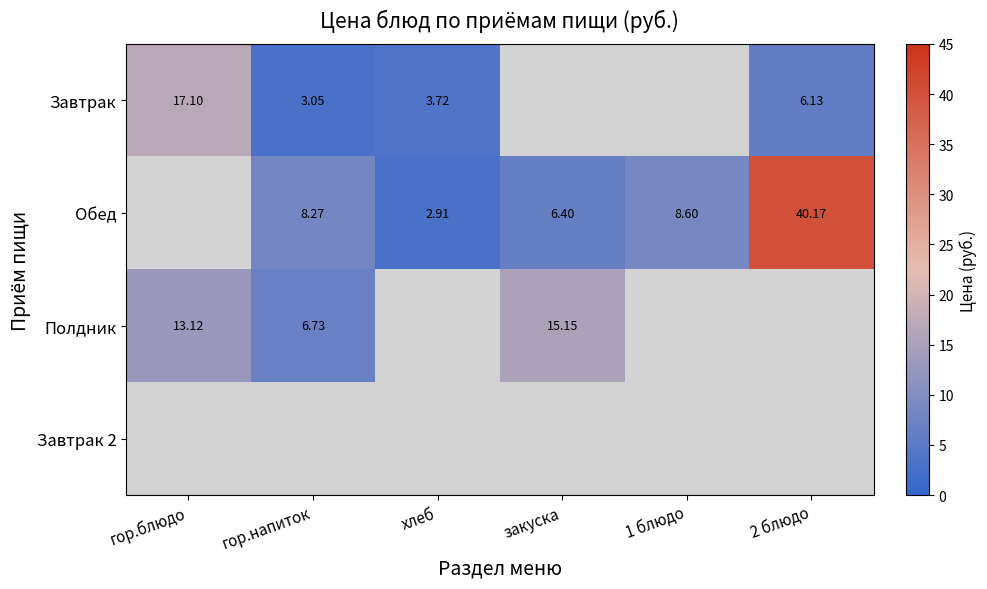

Which series changed the most between 1 блюдо and 2 блюдо?

Обед